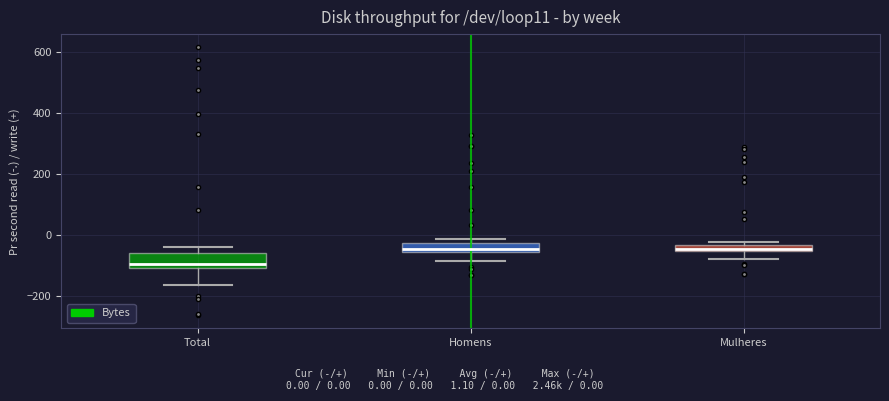

Where does the lower whisker of the box for Total end on the y-axis? The values are not printed on the chart, so give them approximately, as read against the axis.

-160